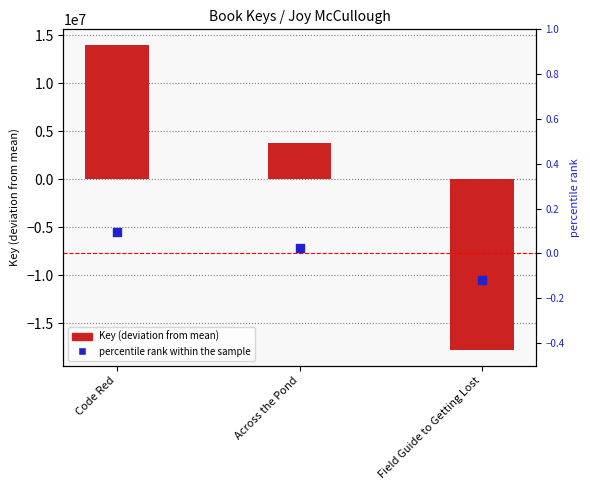

What is the total value across all series at Across the Pond?

3786492.0